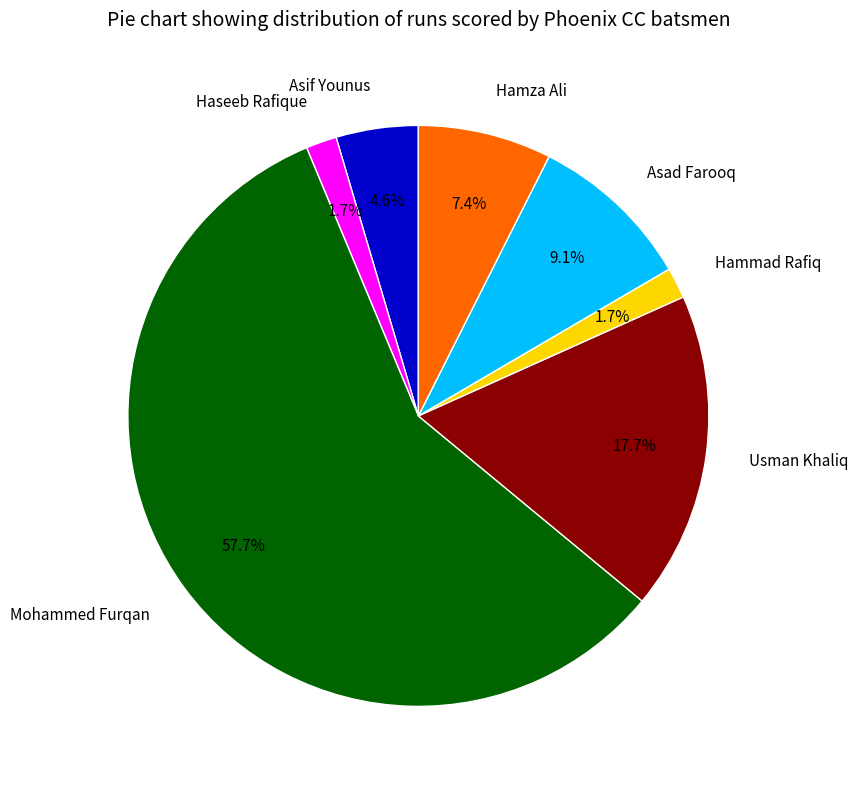

Which category accounts for the majority?

Mohammed Furqan